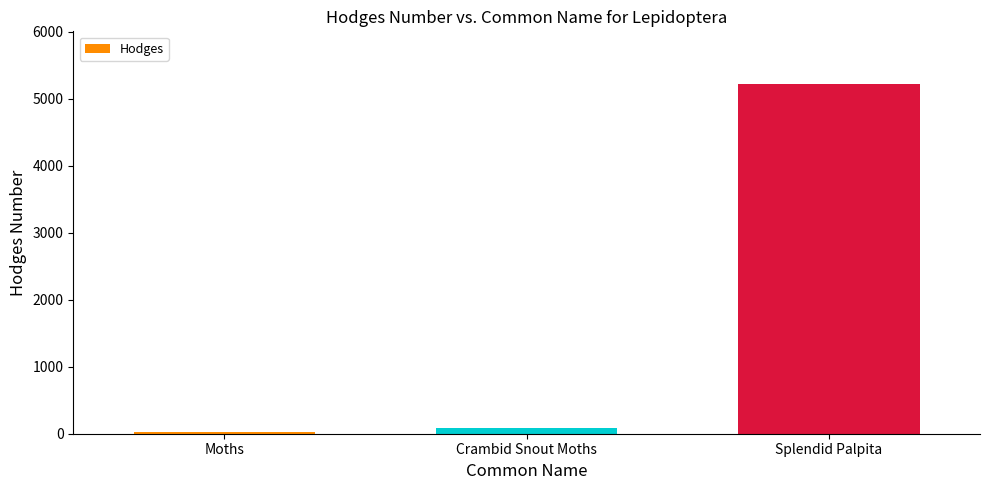

Where is the data nearest to the value 2627?

Crambid Snout Moths